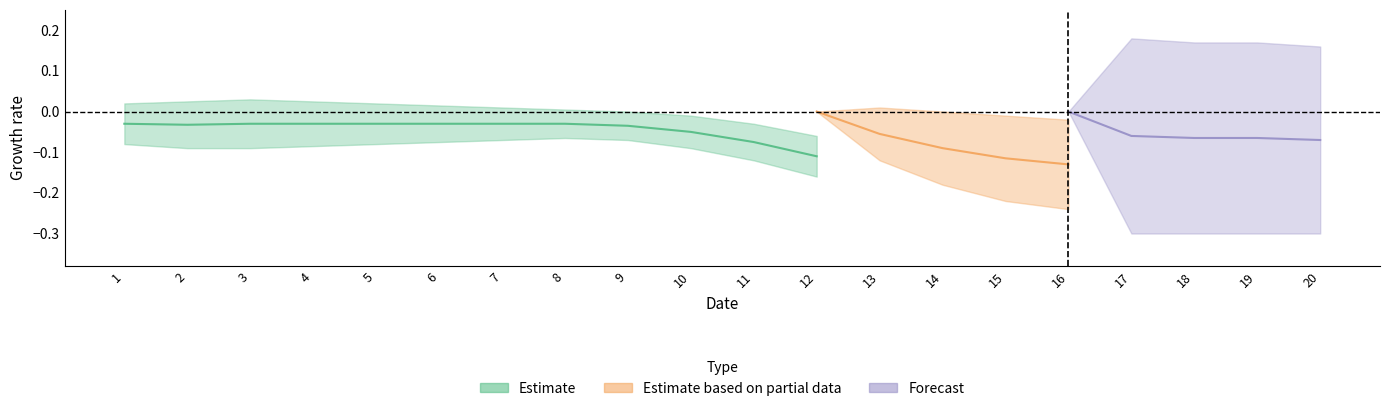

True or false: col_19 and col_20 cross at least once.

False